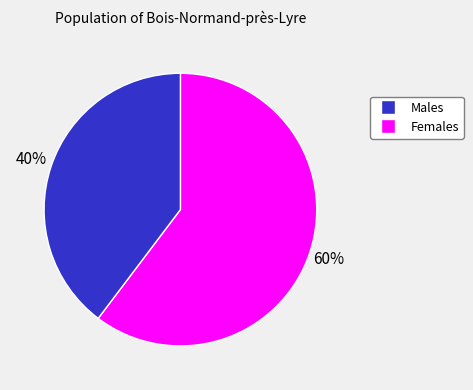

To the nearest percent, what is the average slice percentage?

50%